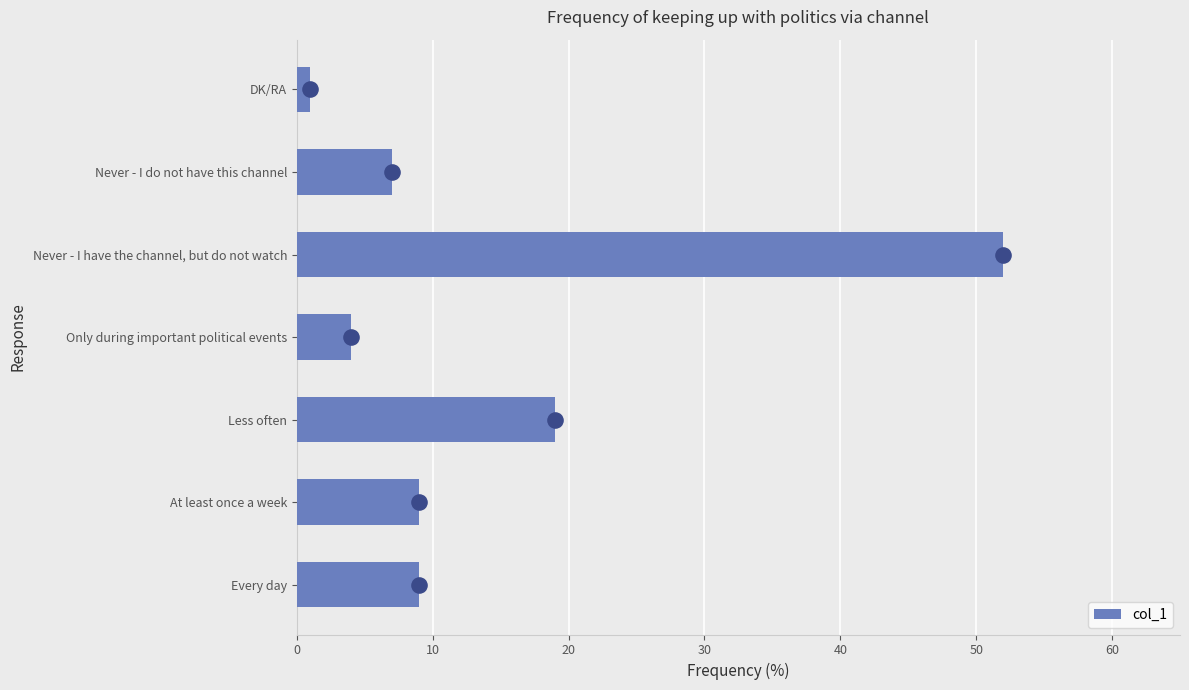

At which label does col_1 reach its peak?

Never - I have the channel, but do not watch